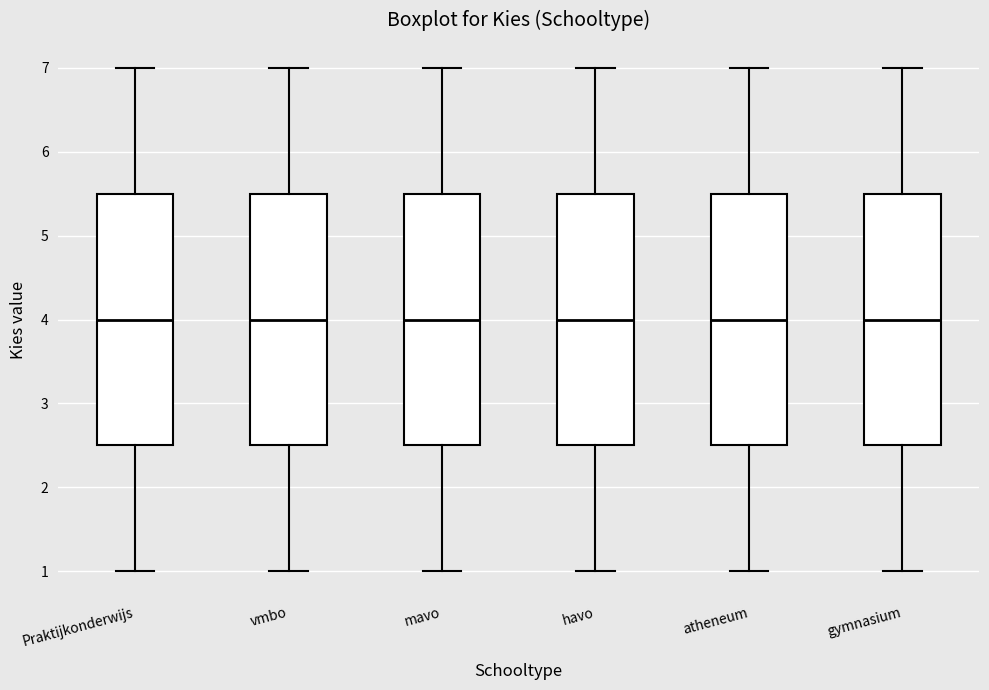

Where is the lower edge of the box for gymnasium on the y-axis? The values are not printed on the chart, so give them approximately, as read against the axis.

2.5